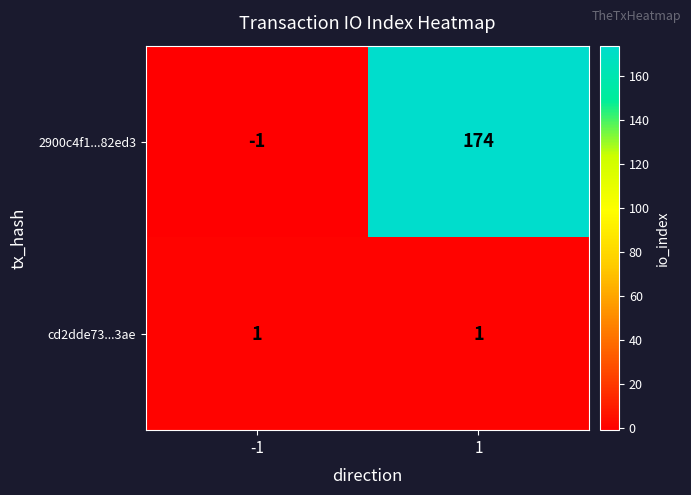

Which series changed the most between -1 and 1?

2900c4f1...82ed3